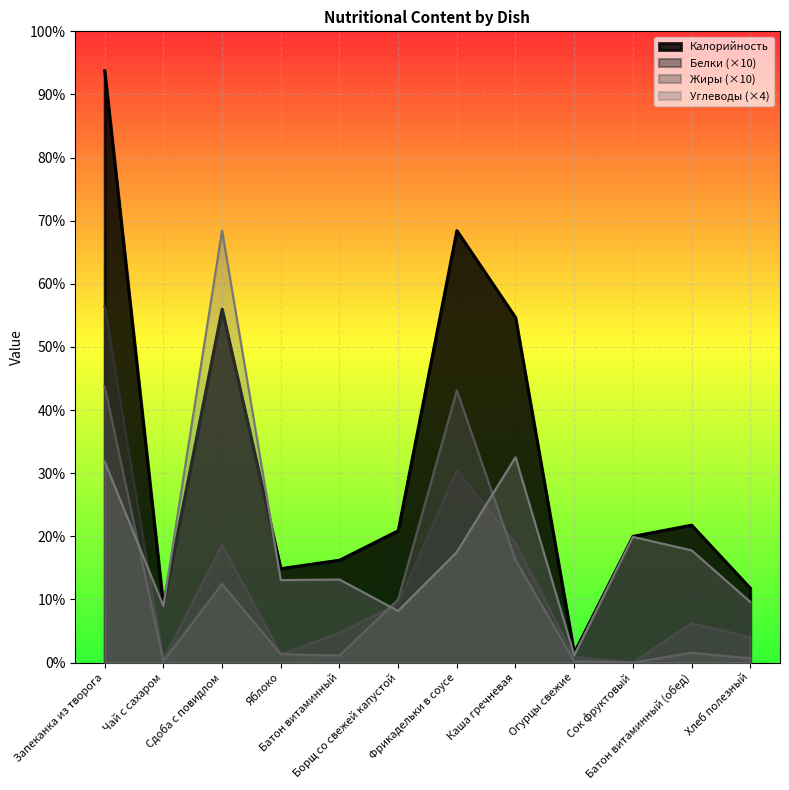

What is the sum of all Углеводы values?

1089.6